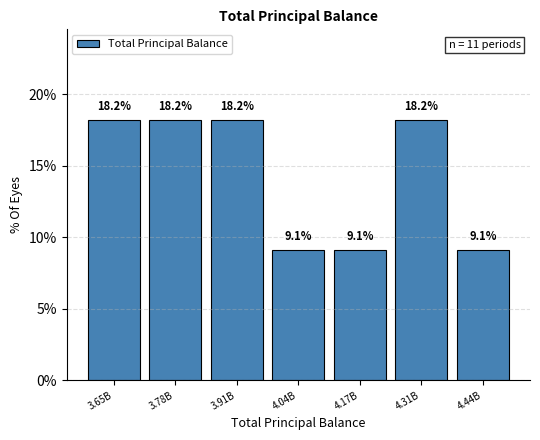

Reading right to left, transcribe all the data shown in this chart.

9.1	18.2	9.1	9.1	18.2	18.2	18.2